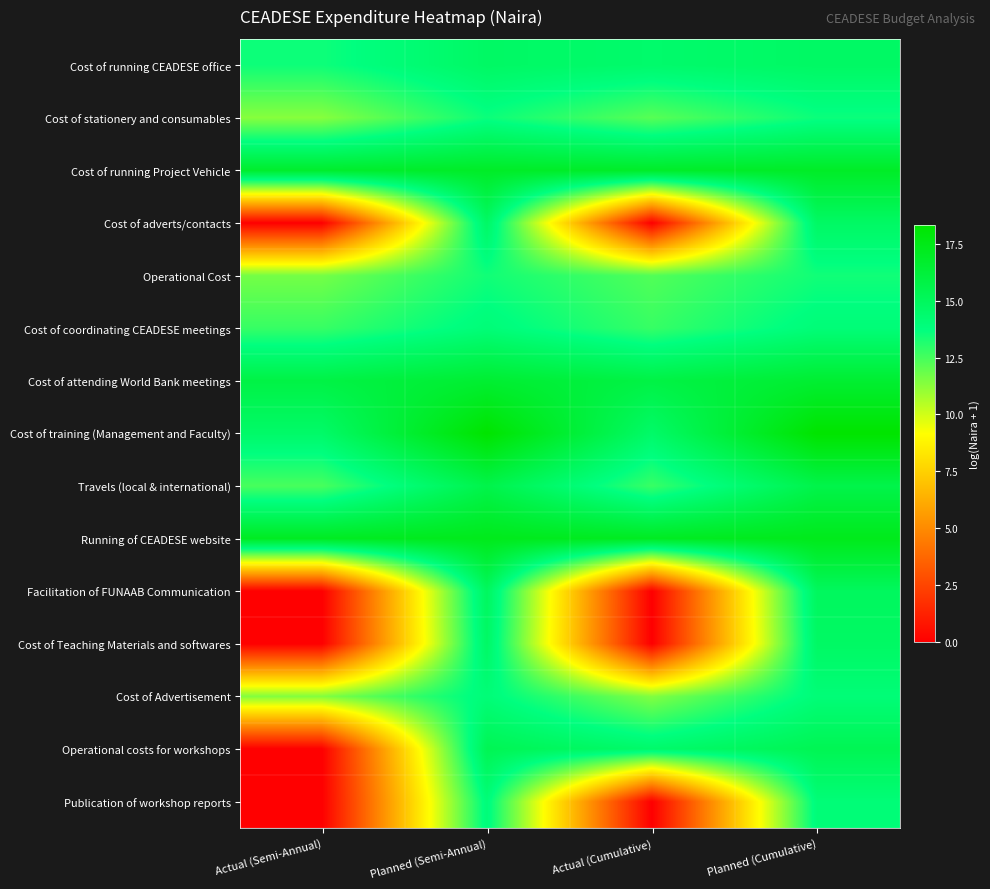

What is the greatest value displayed?

18.3